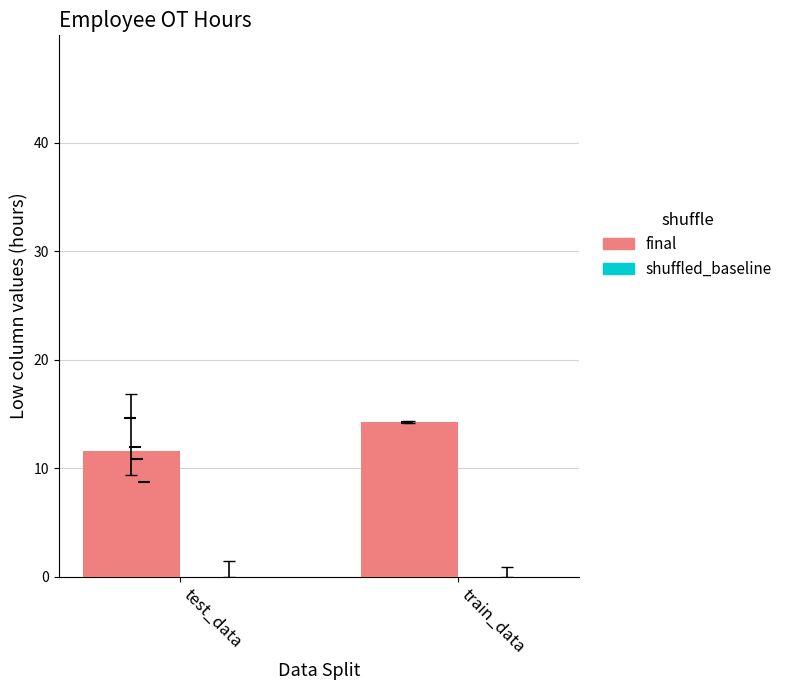

What are all the series names shown in the legend?

final, shuffled_baseline